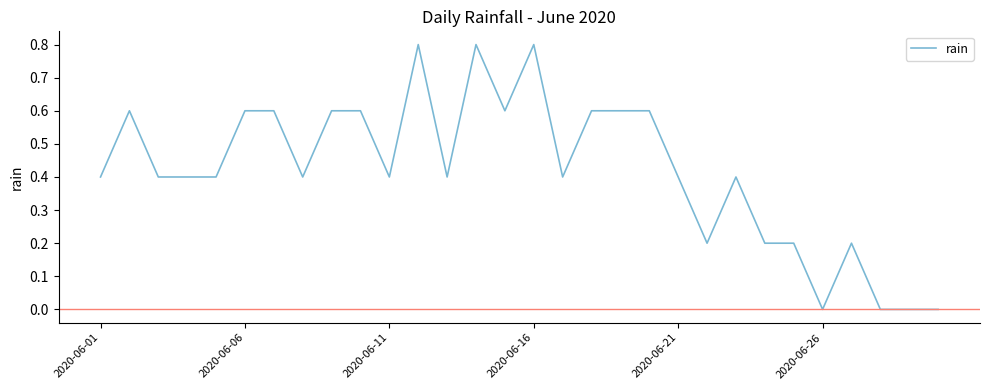

What is the greatest value displayed?

0.8